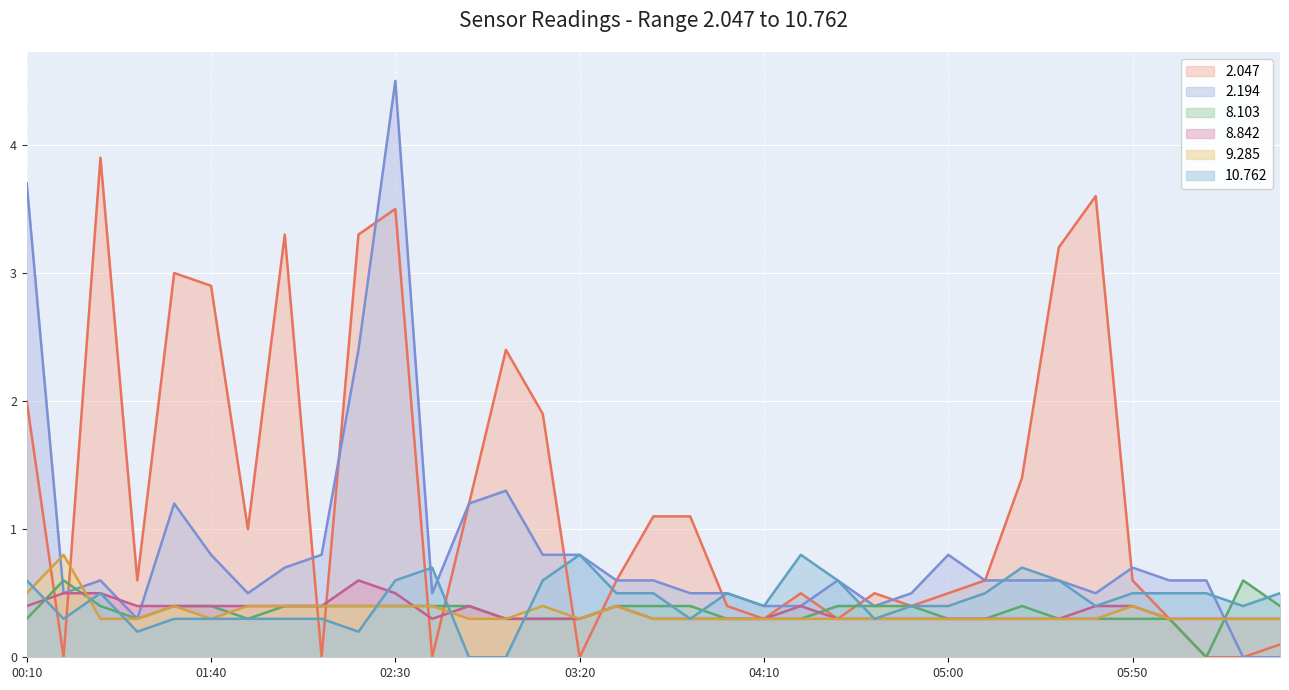

After their last crossing, which series has the higher values: 2.047 or 8.842?

2.047